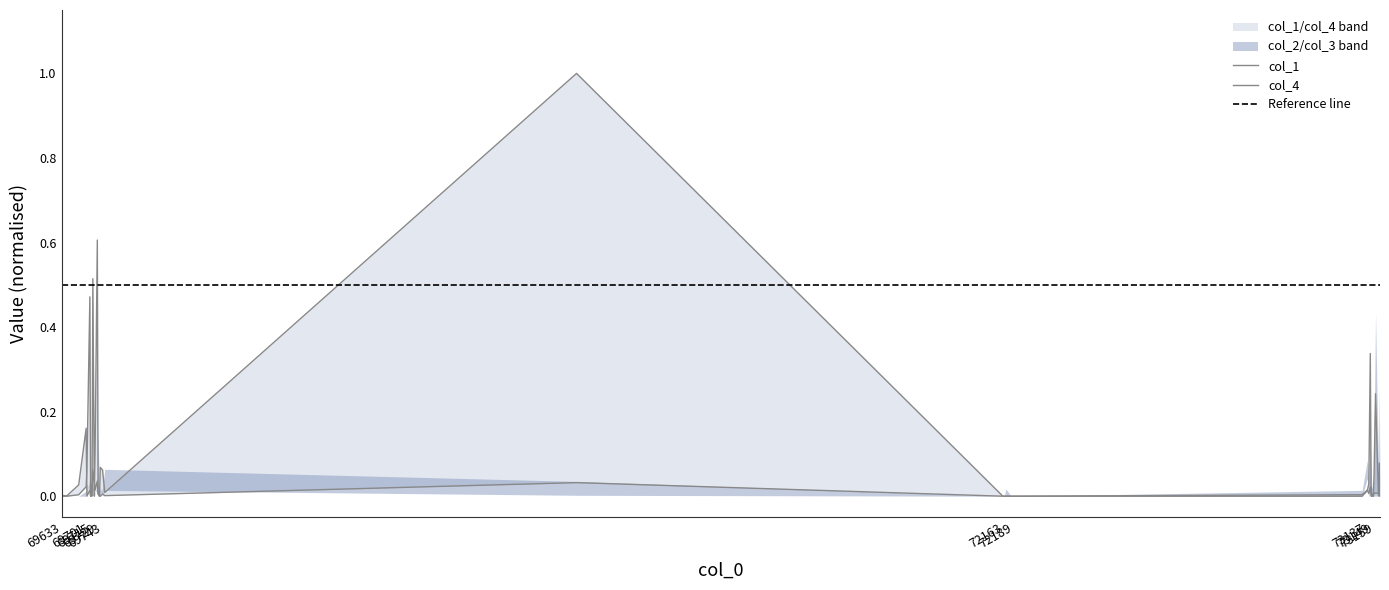

True or false: col_1 and col_4 intersect in this chart.

True